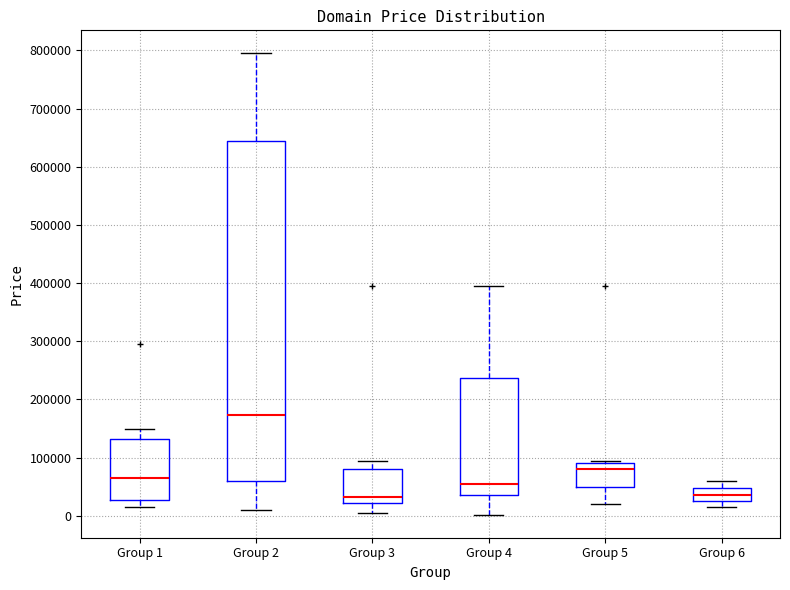

Reading left to right, read every box against the y-axis: the position of its median line, the range the box covers, and the ends of its whiskers. The values are not printed on the chart, so give them approximately, as read against the axis.

Group 1: median 60000, box 30000 to 130000, whiskers 10000 to 150000
Group 2: median 170000, box 60000 to 640000, whiskers 10000 to 790000
Group 3: median 30000, box 20000 to 80000, whiskers 0 to 90000
Group 4: median 50000, box 30000 to 240000, whiskers 0 to 390000
Group 5: median 80000, box 50000 to 90000, whiskers 20000 to 90000 (just above the box's upper edge)
Group 6: median 30000 (inside the box), box 30000 to 50000, whiskers 10000 to 60000